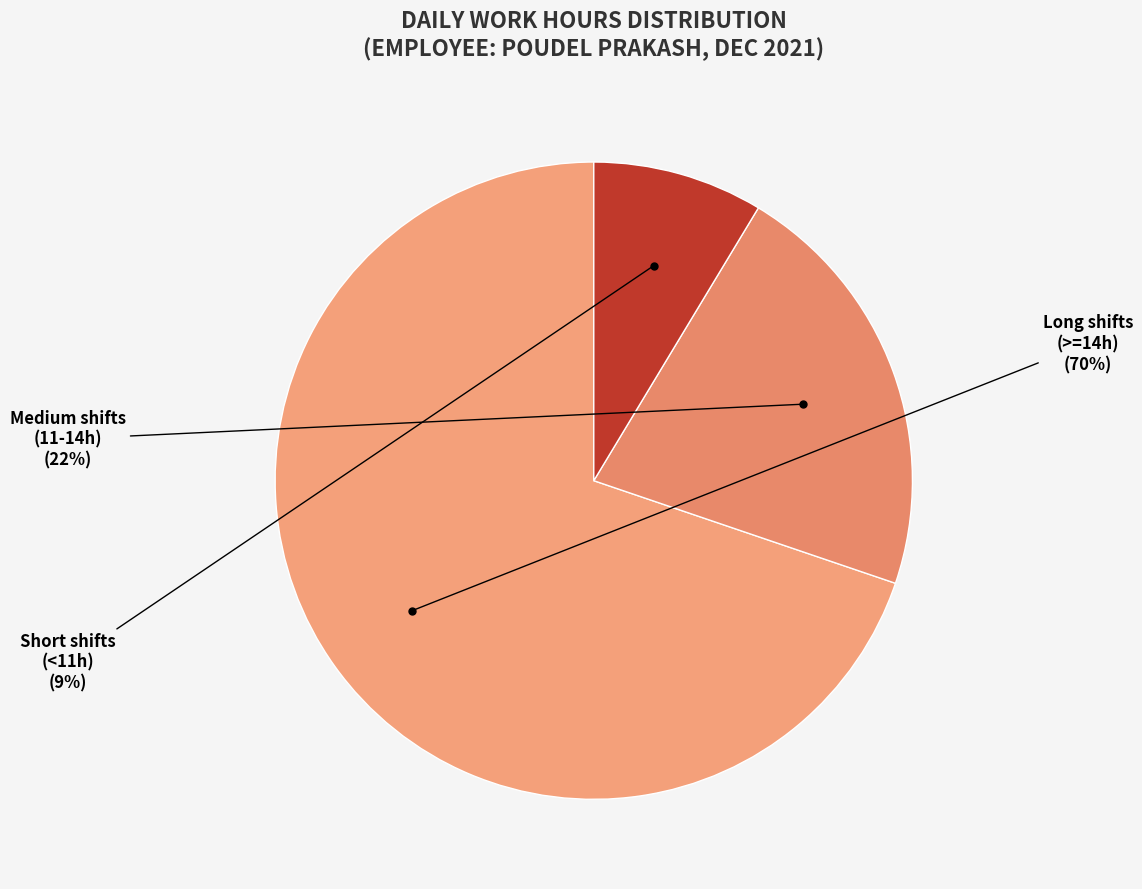

Is there a majority slice in this chart?

Yes